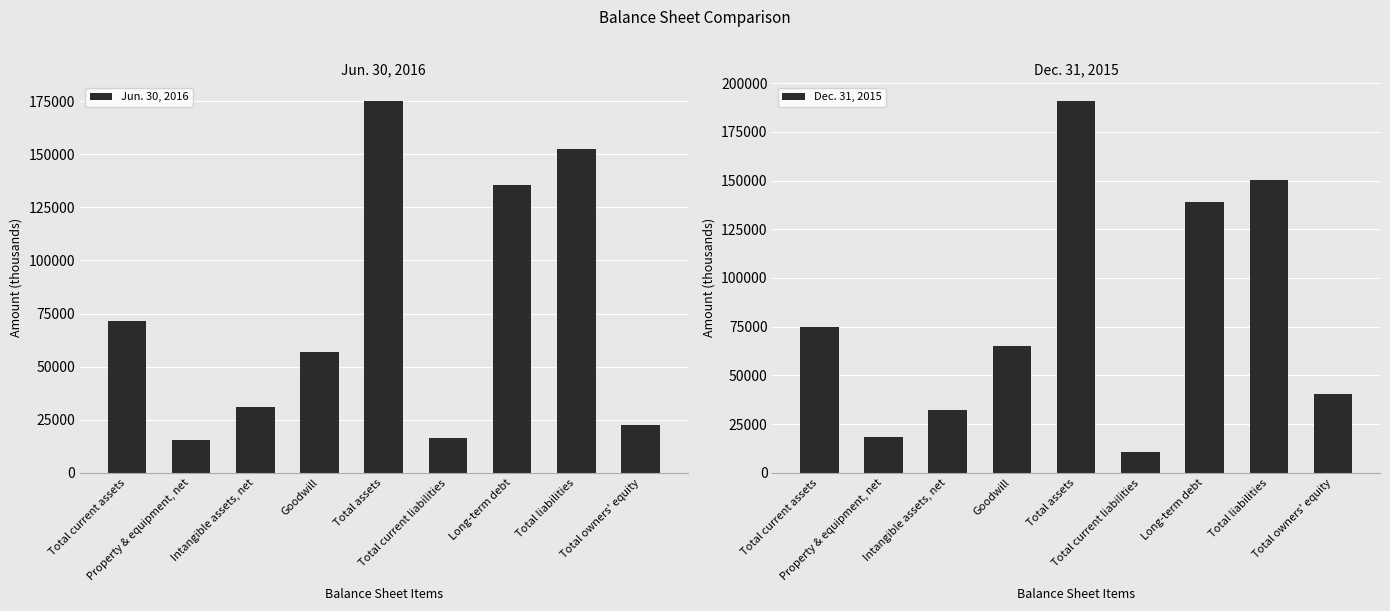

What position from the right is Goodwill?

6